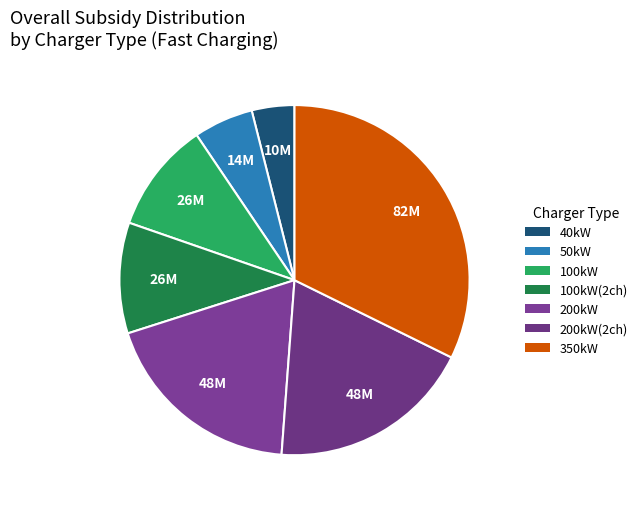

Count the number of slices in the pie.

7